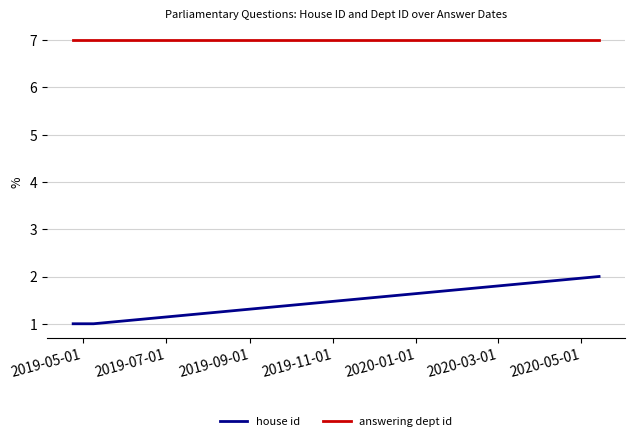

How many lines are shown in the chart?

2